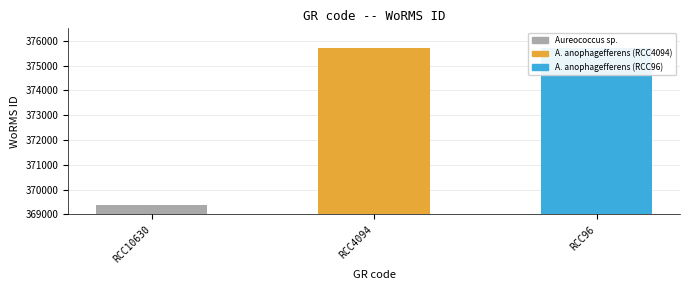

How many bars are there in total?

3